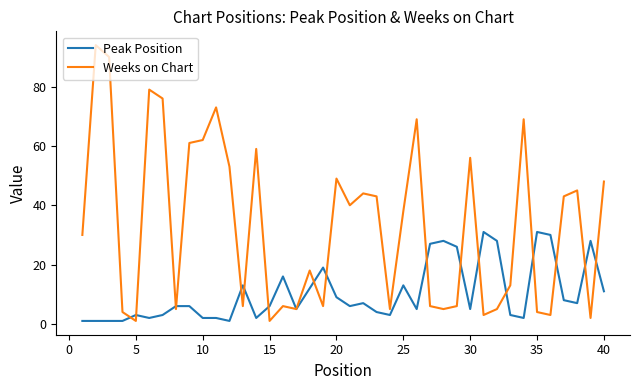

What is the greatest value displayed?

94